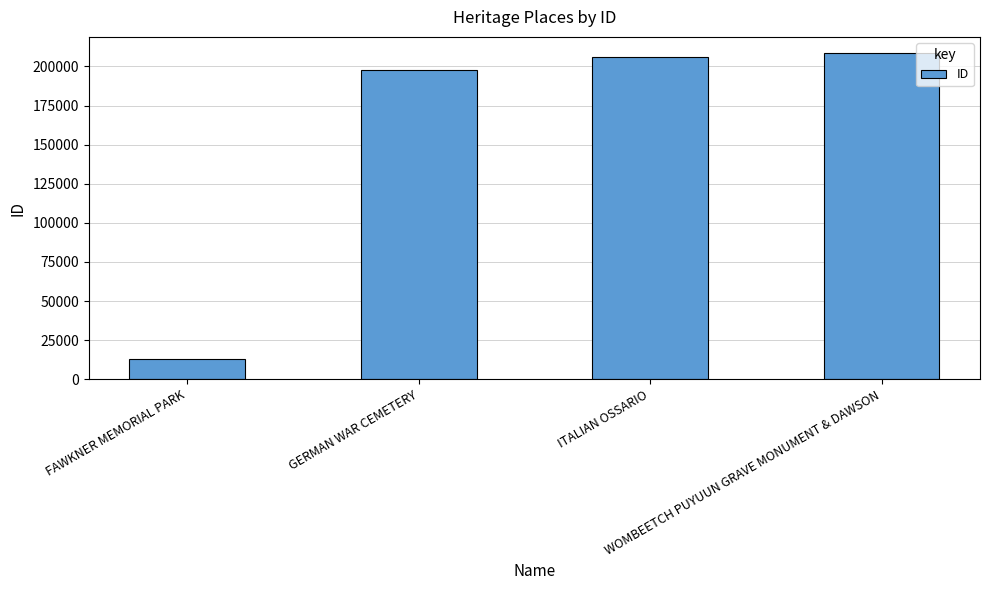

Is it true that the value at FAWKNER MEMORIAL PARK is 13043?

True